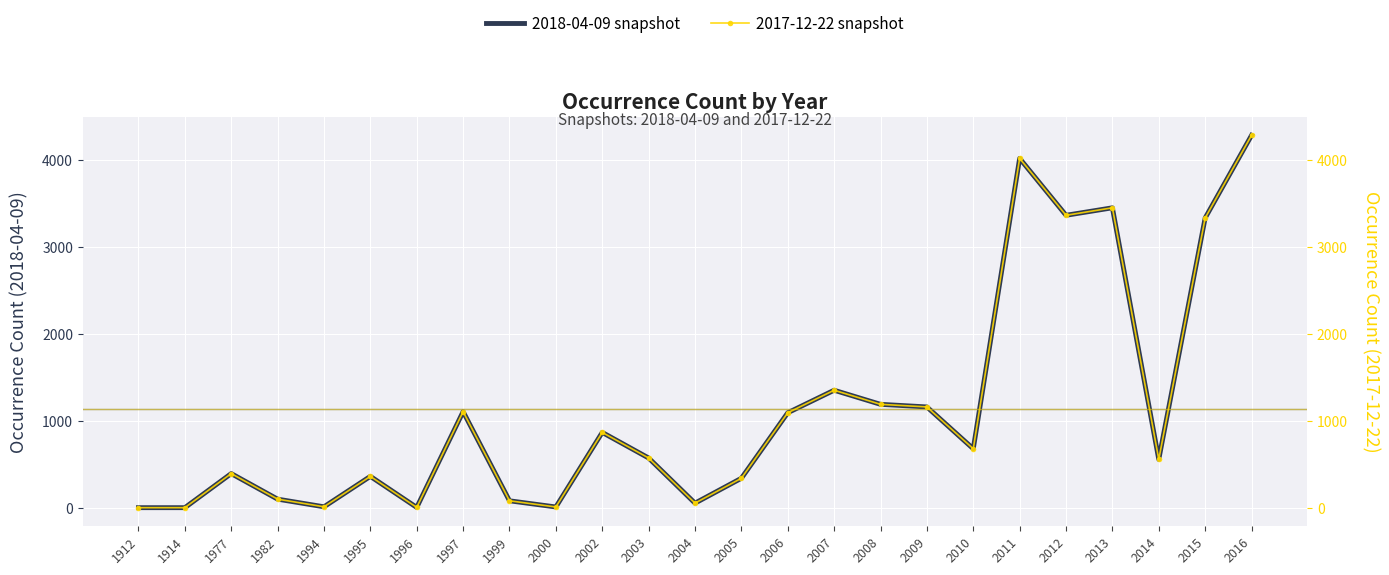

What is the average value of the 2017-12-22 snapshot series?

1134